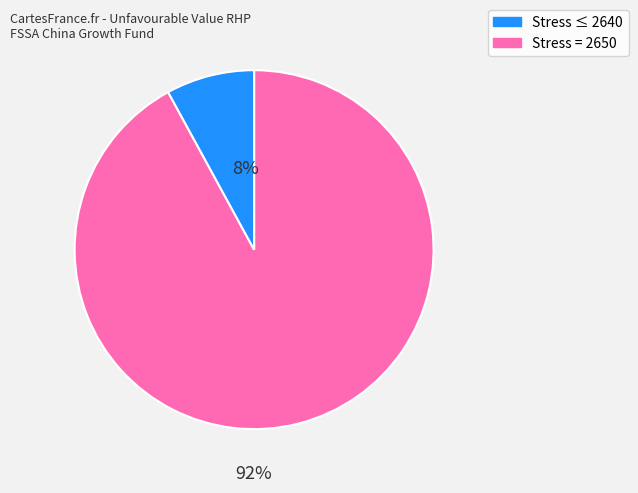

To the nearest percent, what is the difference between the largest and smallest slice percentages?

84%